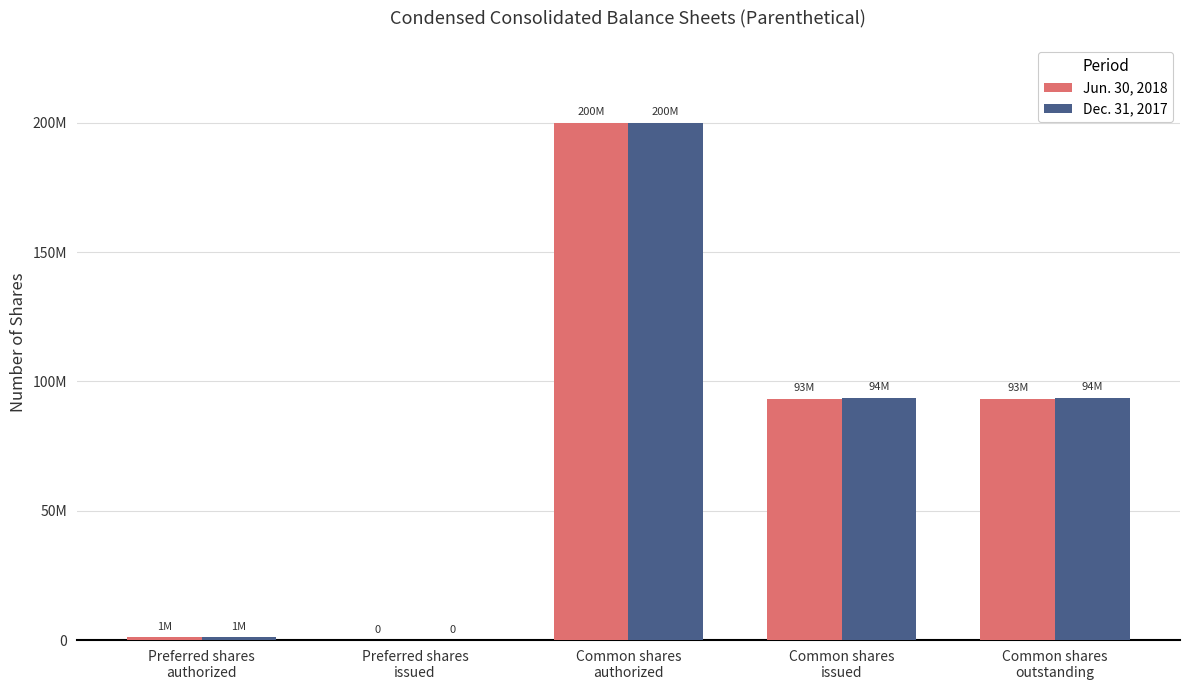

Where does the Jun. 30, 2018 series first go above 93374000?

Common shares
authorized